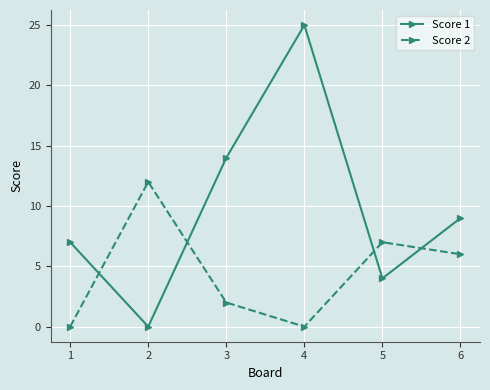

Reading left to right, transcribe all the data shown in this chart.

Score 1: 7	0	14	25	4	9
Score 2: 0	12	2	0	7	6